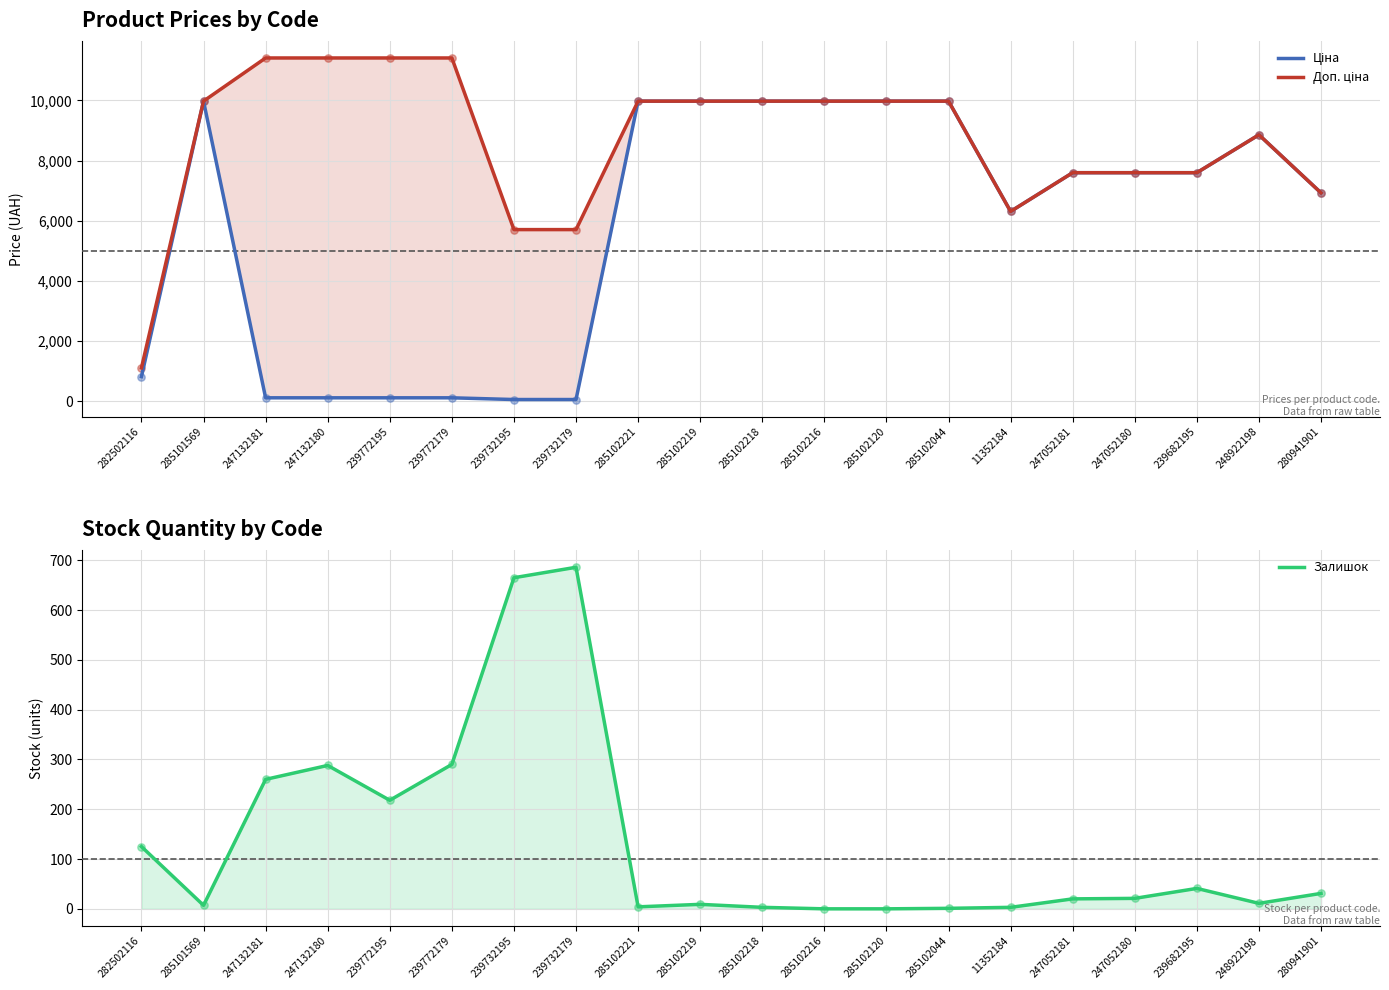

Is the value of Залишок at 247052181 greater than the value of Ціна at 239682195?

No